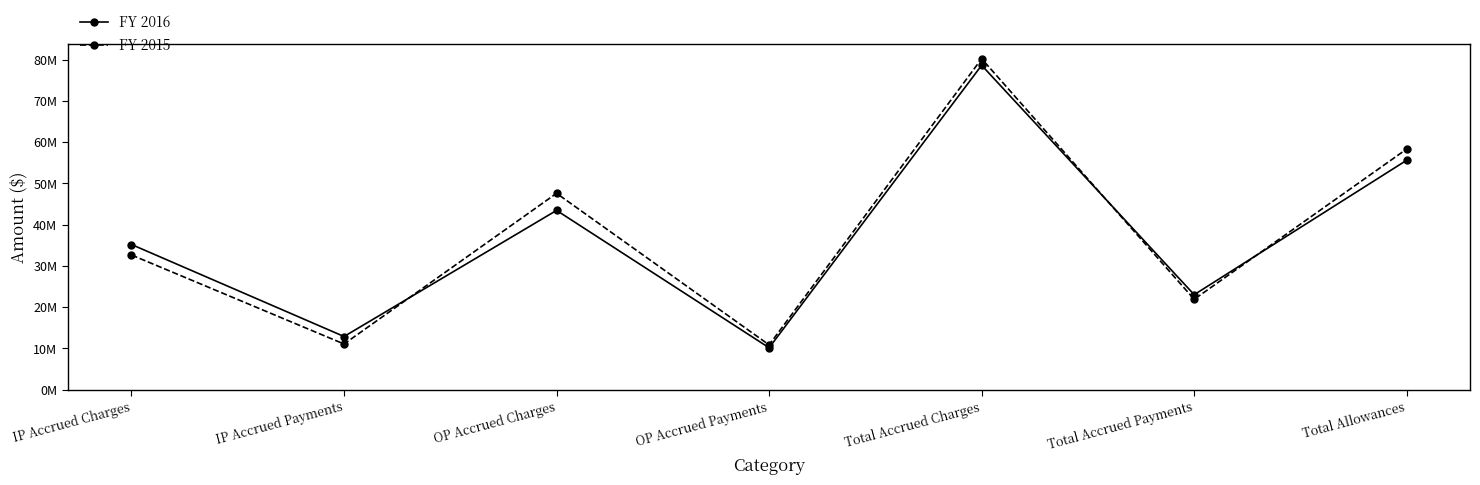

Where is the first local minimum for FY 2015?

IP Accrued Payments